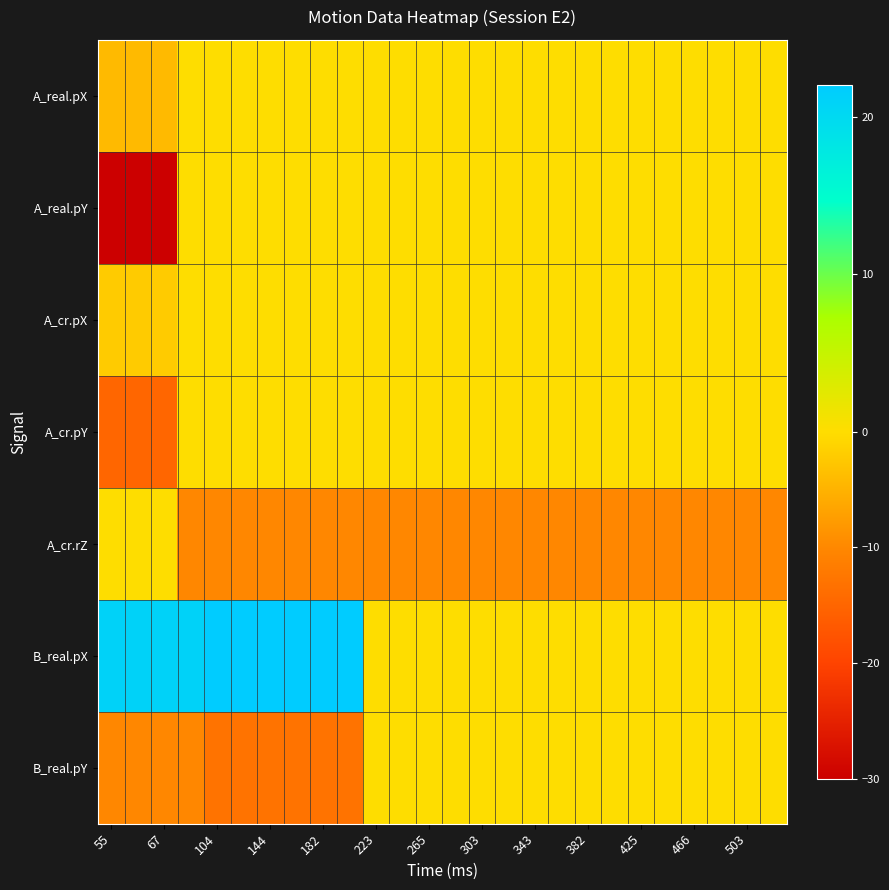

Which series has the widest spread of values?

A_real.pY